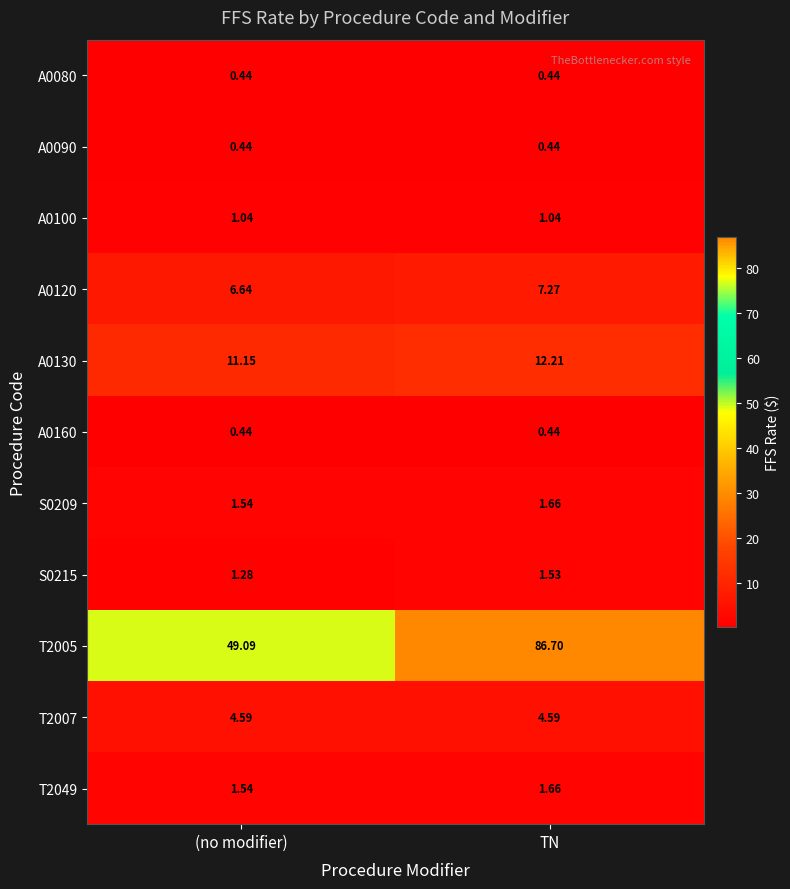

Where does the T2005 series first go above 86?

TN